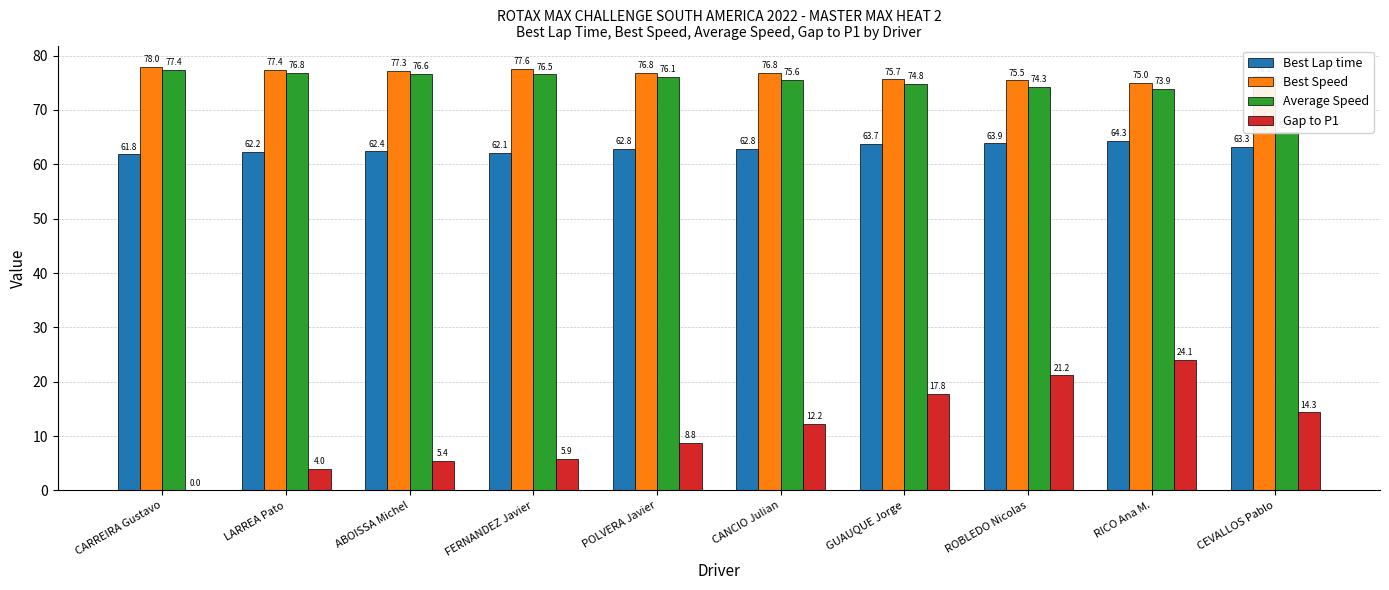

What is the difference between the highest and lowest values at CANCIO Julian?

64.6